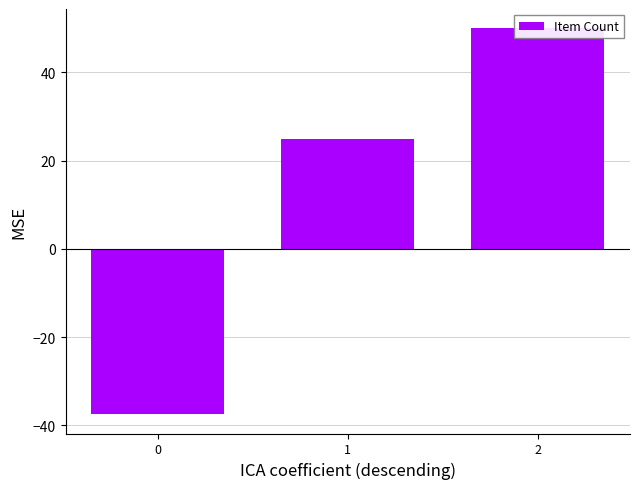

Reading right to left, transcribe all the data shown in this chart.

50.0	25.0	-37.5